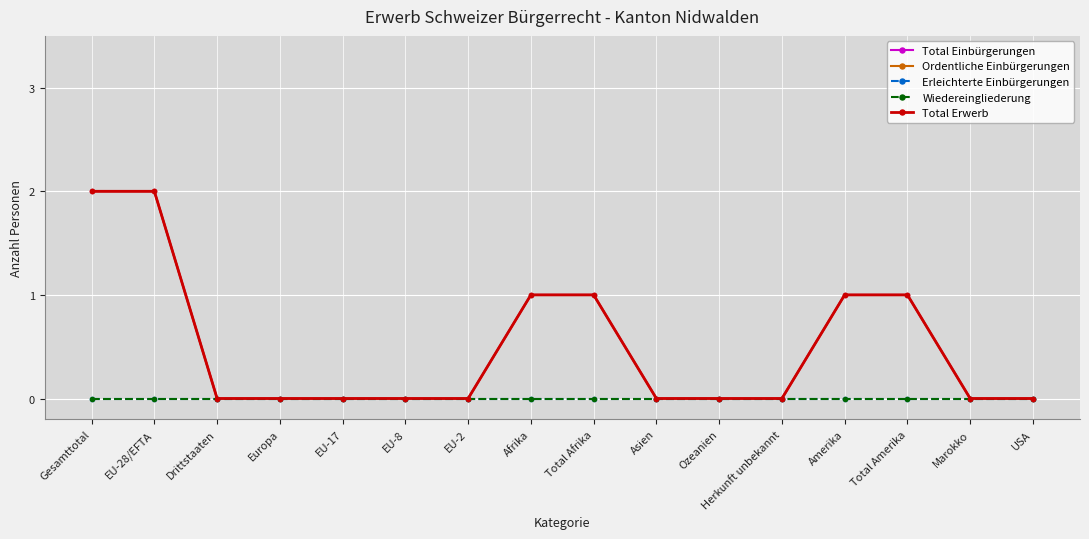

True or false: Total Einbürgerungen and Ordentliche Einbürgerungen cross at least once.

False